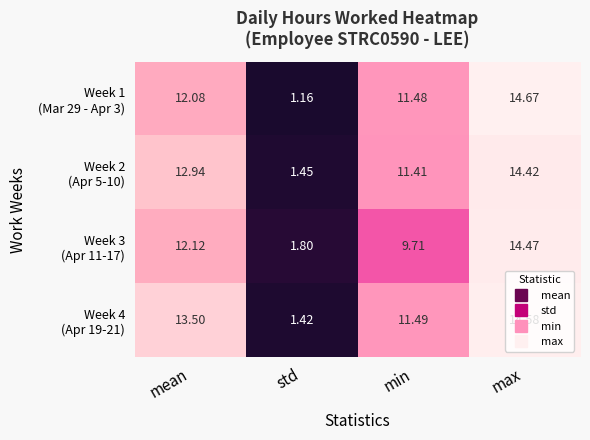

Count the number of data series in this chart.

4